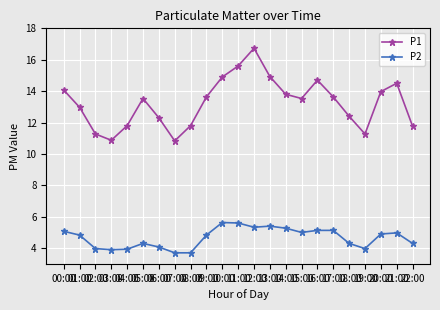

The value of P2 at 20:00 is 1.8. True or false?

False